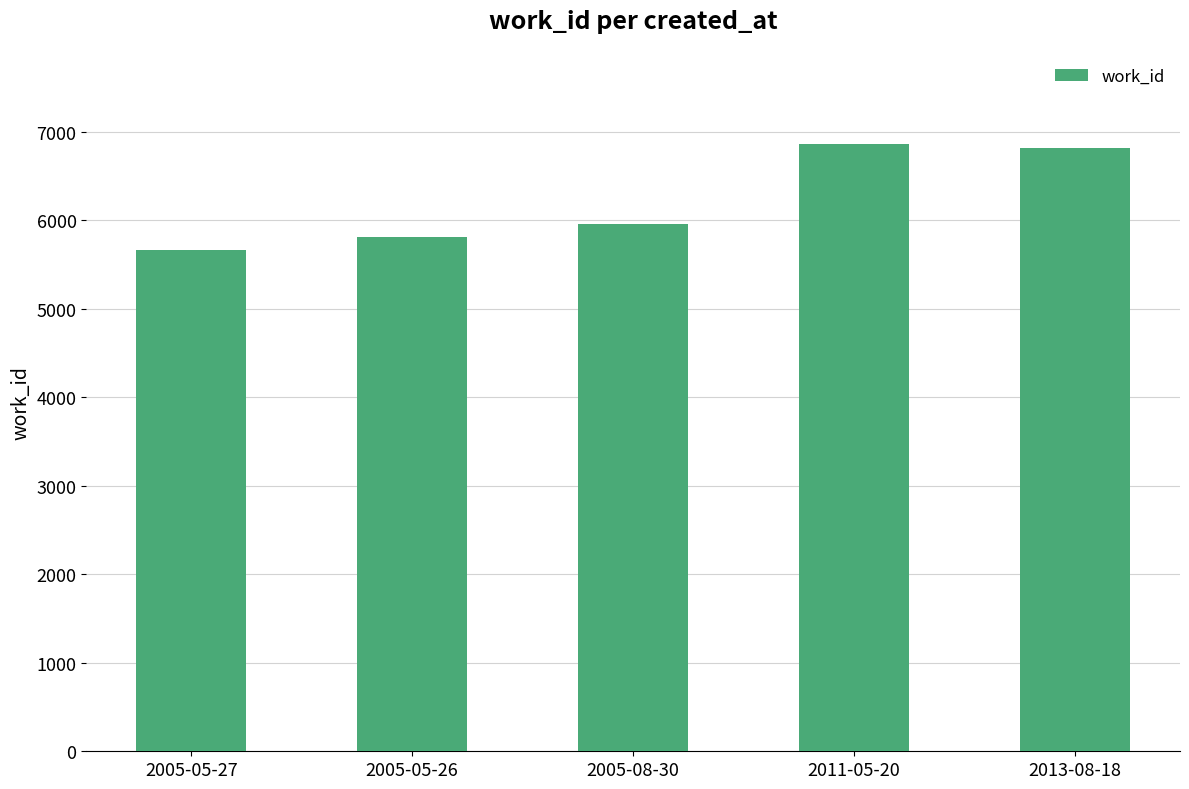

Does the chart contain stacked bars?

No